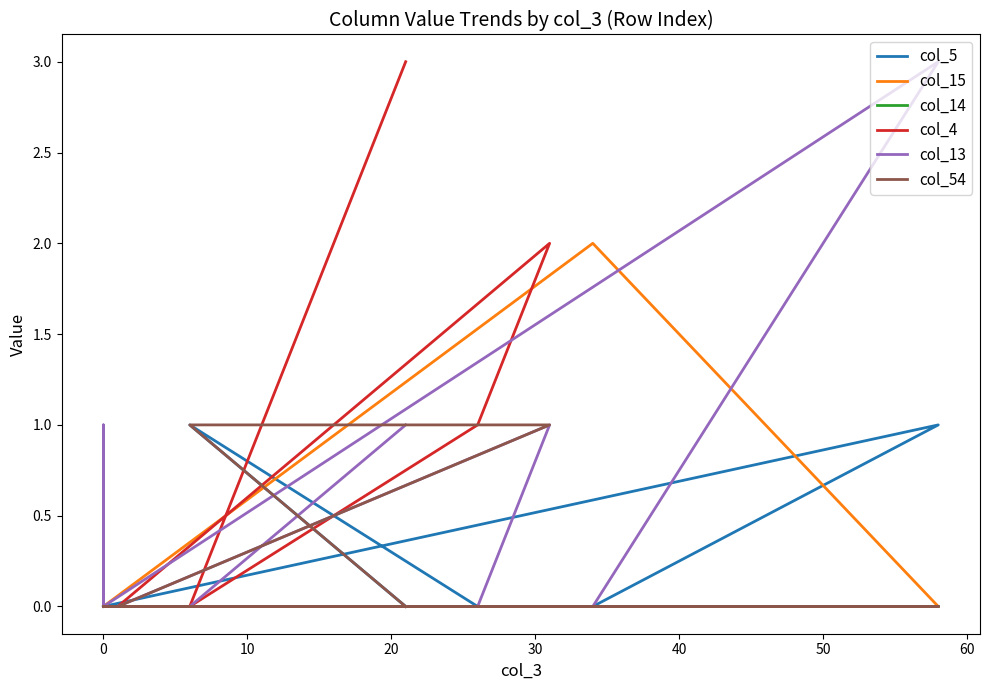

What is the highest value of the col_4 series?

3